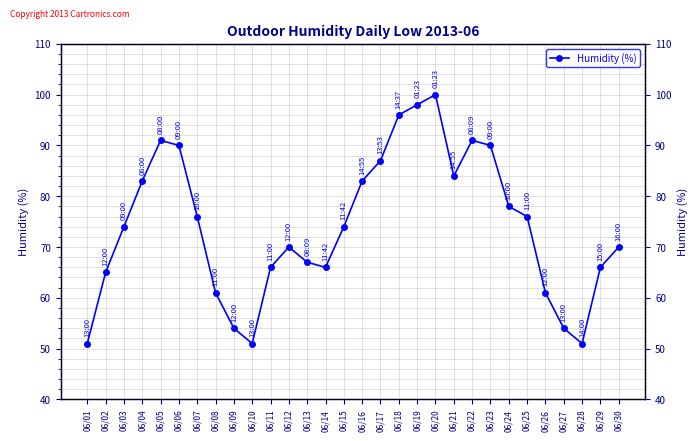

Count the number of data series in this chart.

1